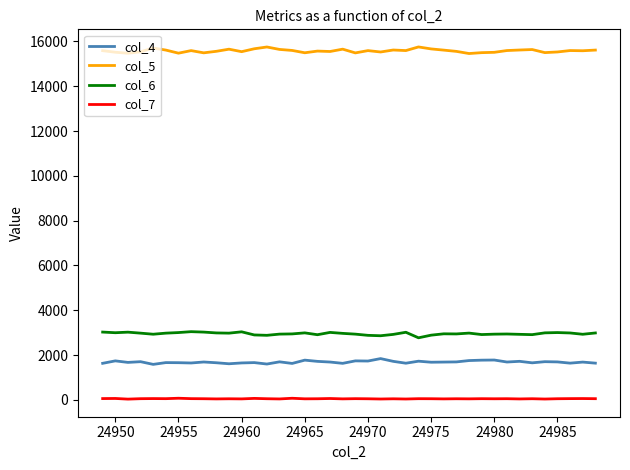

True or false: col_5 and col_4 cross at least once.

False